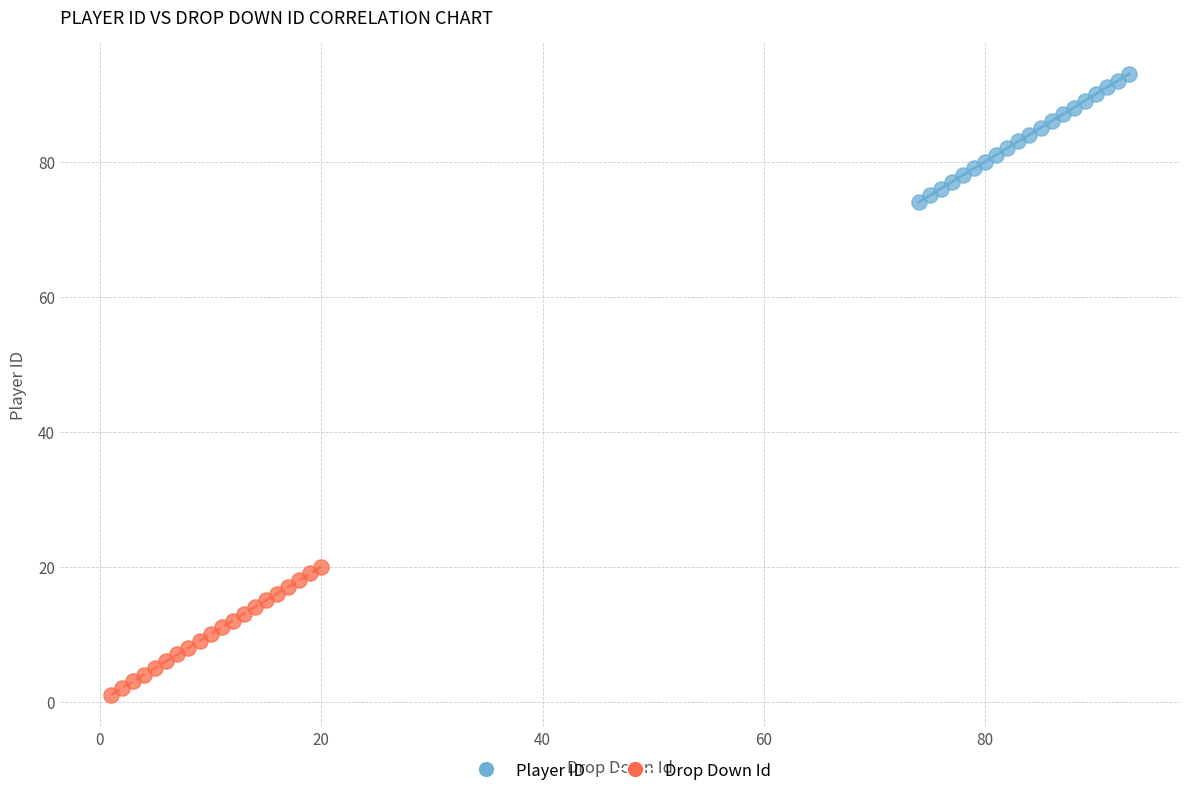

Which series contains the highest Y value?

Player ID